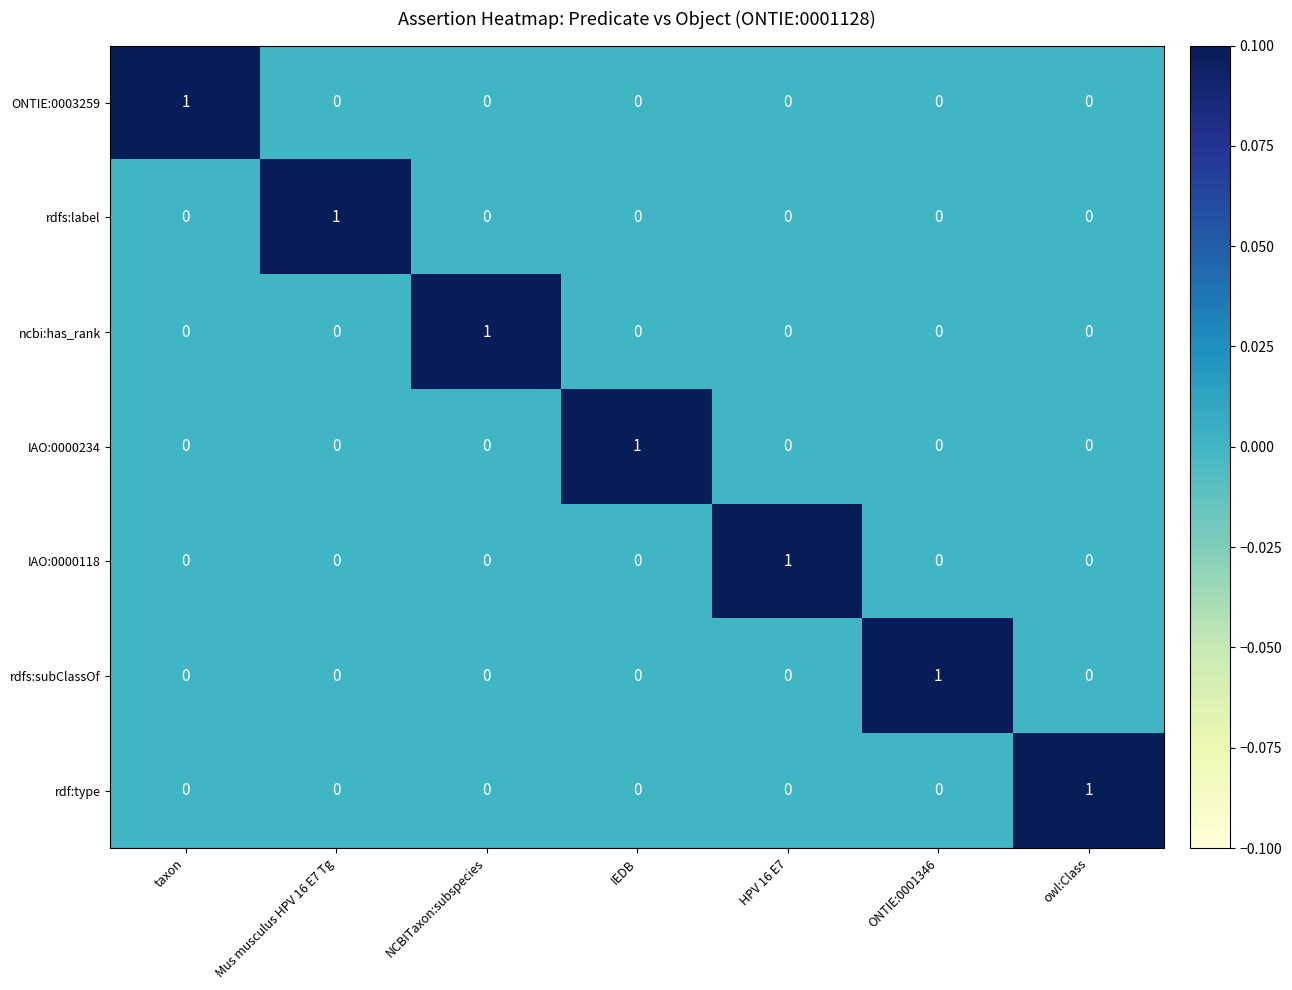

Count the number of data series in this chart.

7